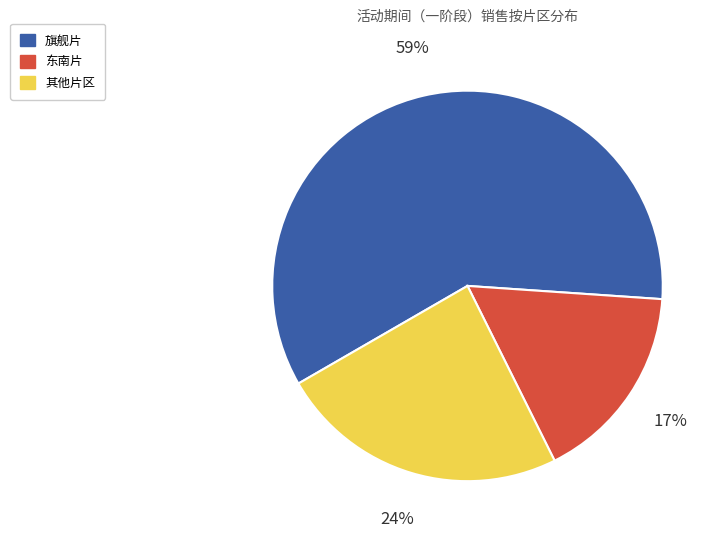

How many segments does this pie chart have?

3